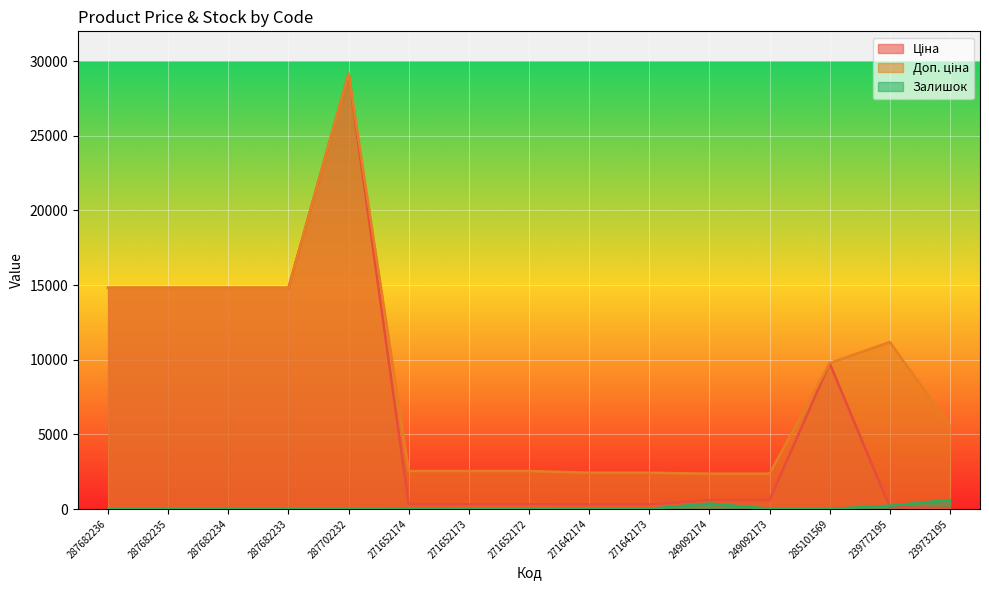

At 271652174, list the series in order from smallest to largest.

Залишок, Ціна, Доп. ціна